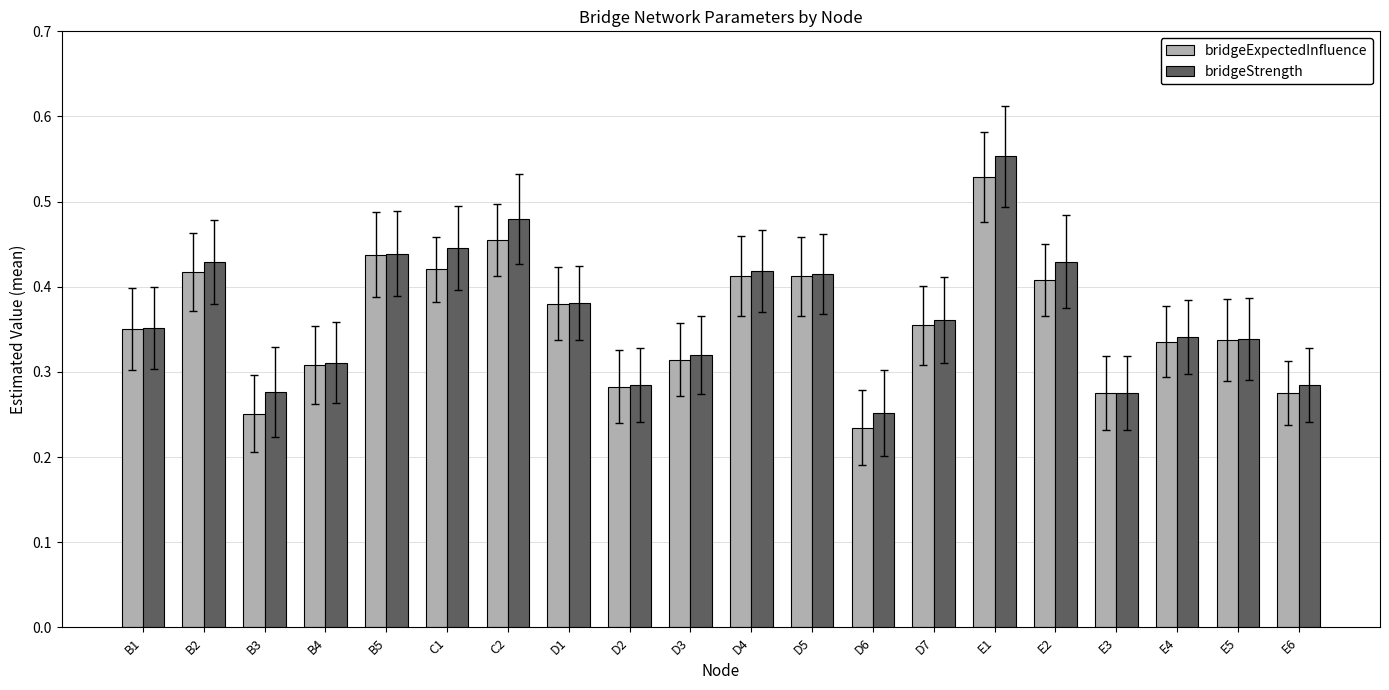

Which category has the highest value across all series?

E1